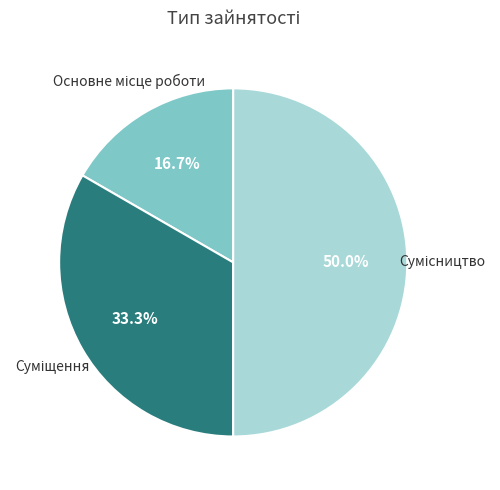

How many slices are in this pie chart?

3